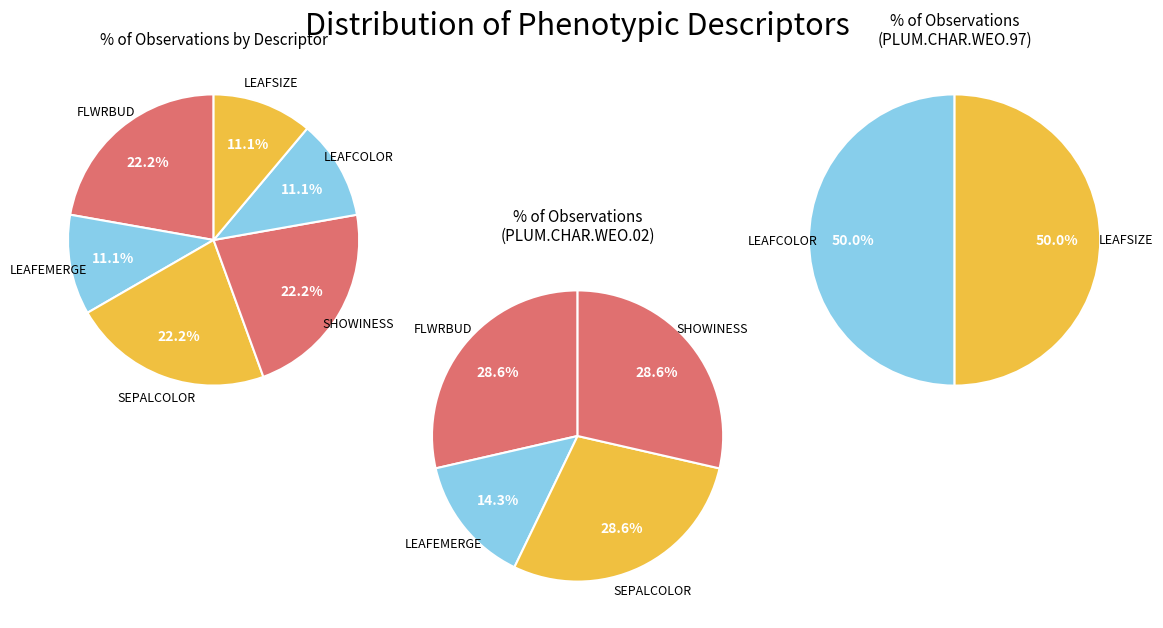

How many segments does this pie chart have?

6